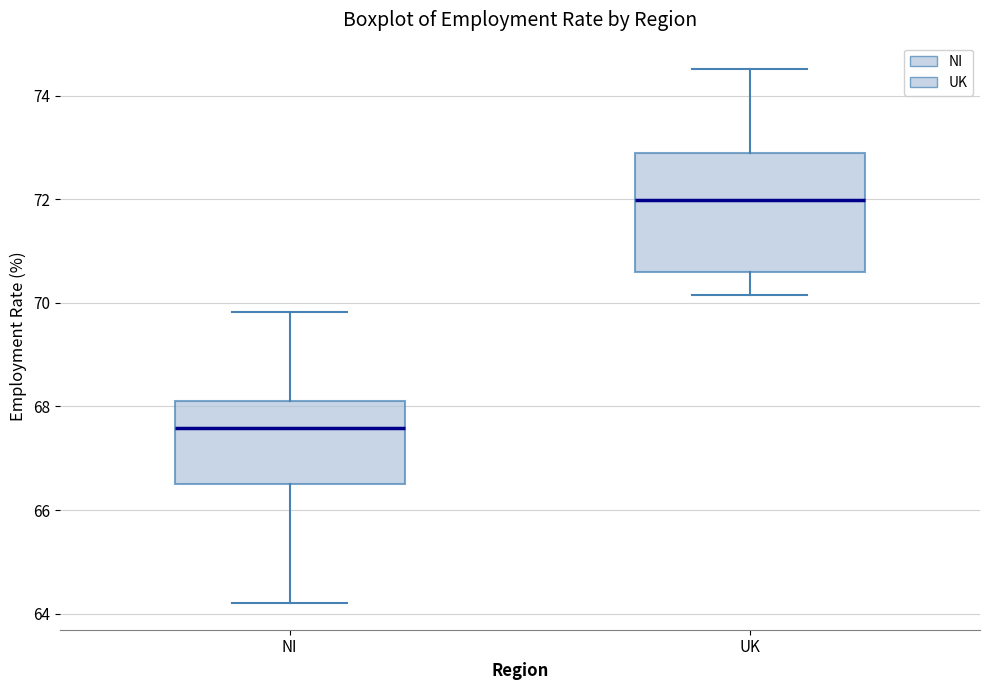

Where is the lower edge of the box for NI on the y-axis? The values are not printed on the chart, so give them approximately, as read against the axis.

66.6